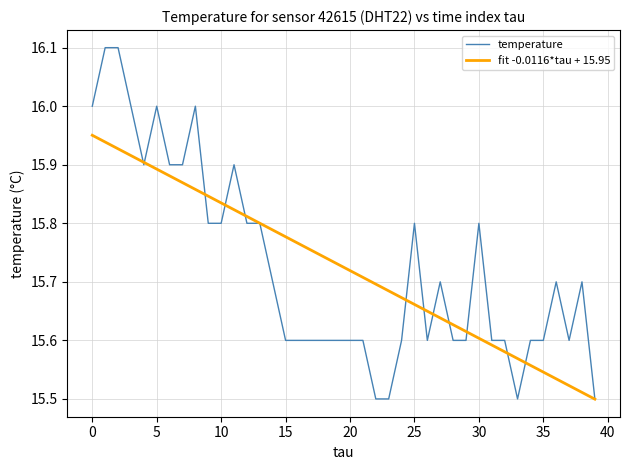

At how many categories does at least one series exceed 15?

40